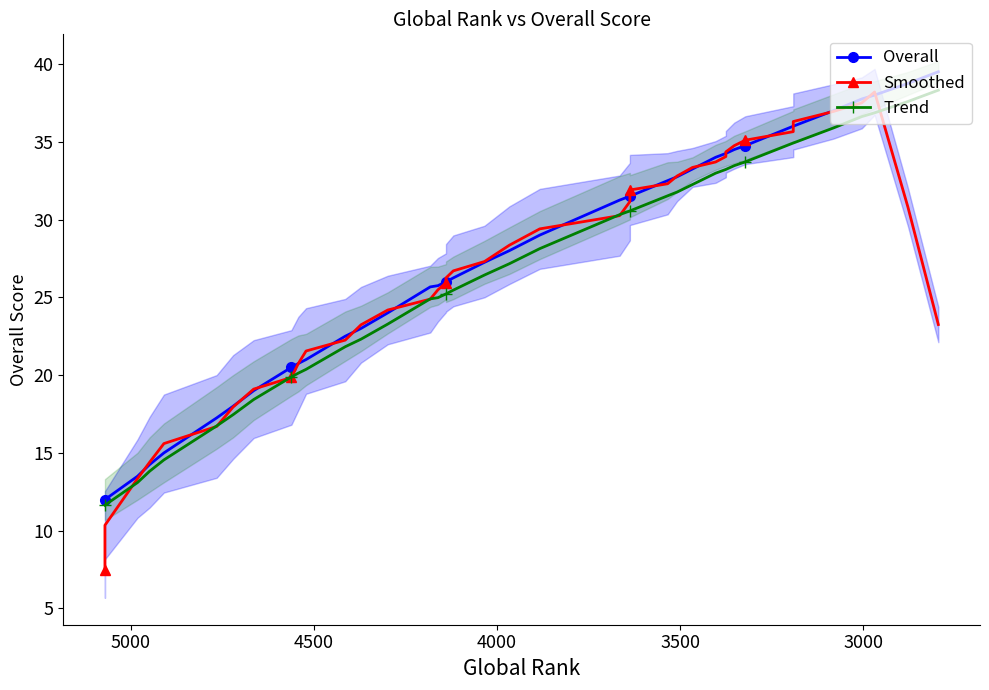

What are all the series names shown in the legend?

Overall, Smoothed, Trend